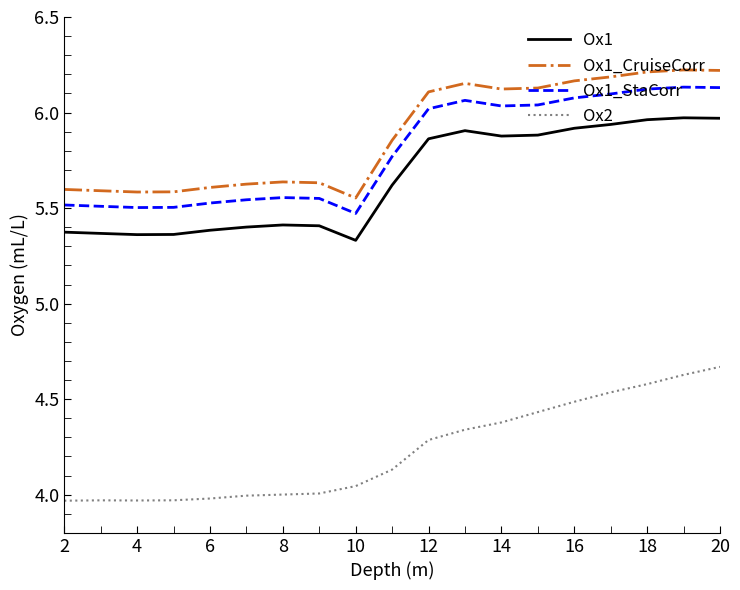

What are all the series names shown in the legend?

Ox1, Ox1_CruiseCorr, Ox1_StaCorr, Ox2